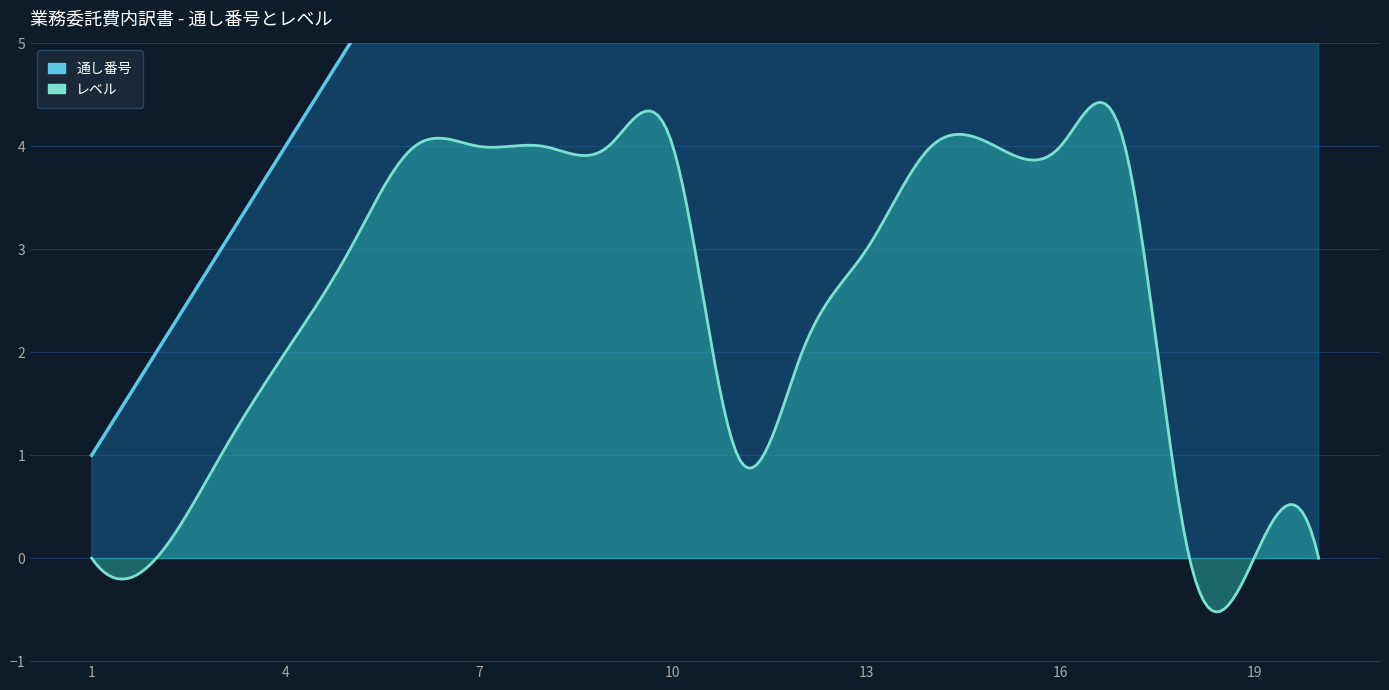

Which has a higher value, 9 or 17?

17